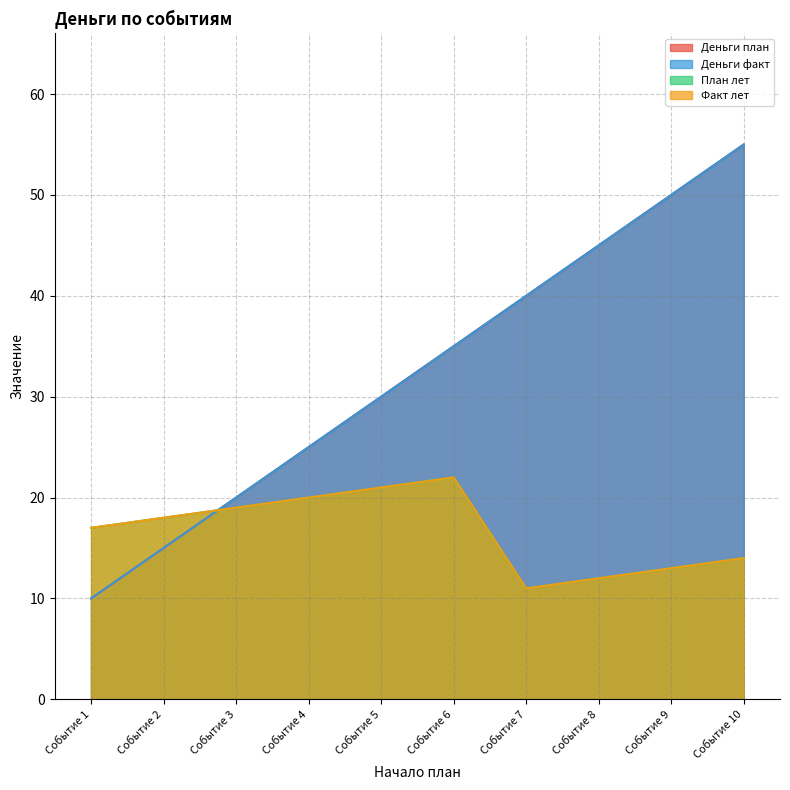

Rank the categories by Деньги план value from lowest to highest.

Событие 1, Событие 2, Событие 3, Событие 4, Событие 5, Событие 6, Событие 7, Событие 8, Событие 9, Событие 10